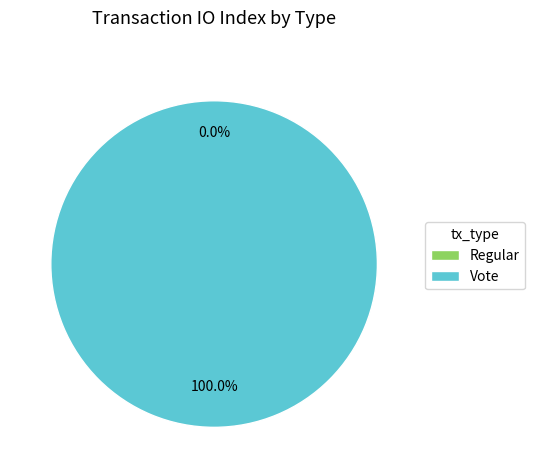

What percentage is the Vote slice, to the nearest percent?

100%